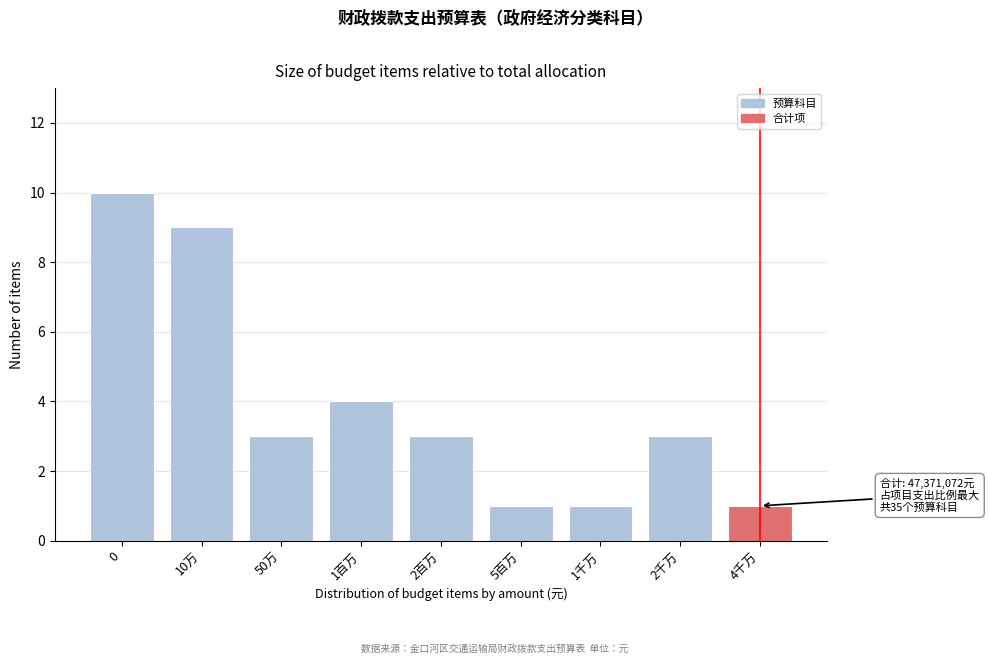

Reading left to right, extract all data points from this chart.

0=10	10万=9	50万=3	1百万=4	2百万=3	5百万=1	1千万=1	2千万=3	4千万=1